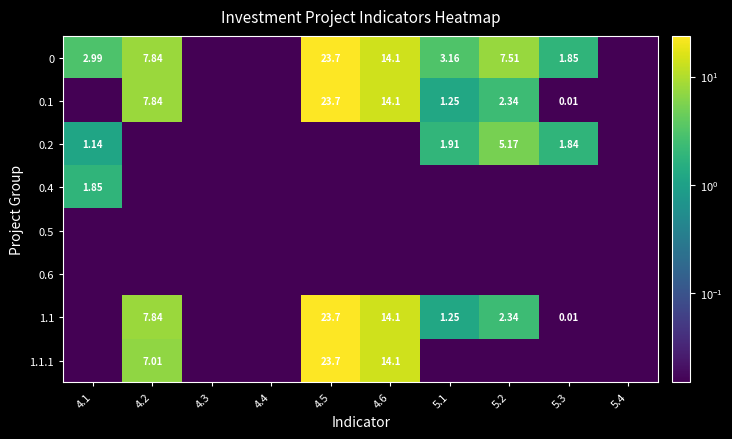

Is it true that 1.1.1 equals 7.5 at 4.5?

False